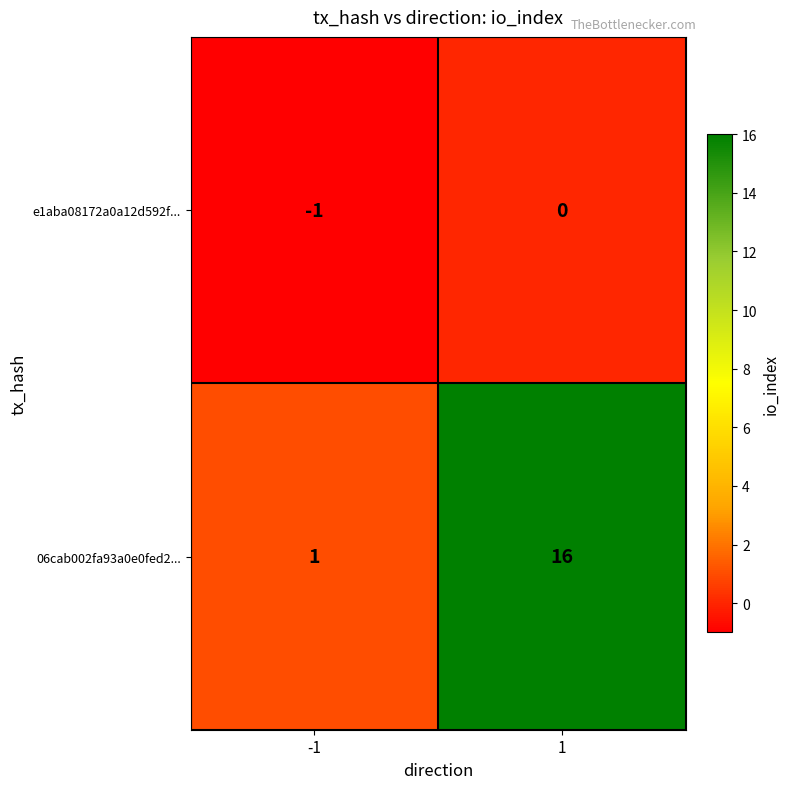

What is the sum of all 06cab002fa93a0e0fed2... values?

17